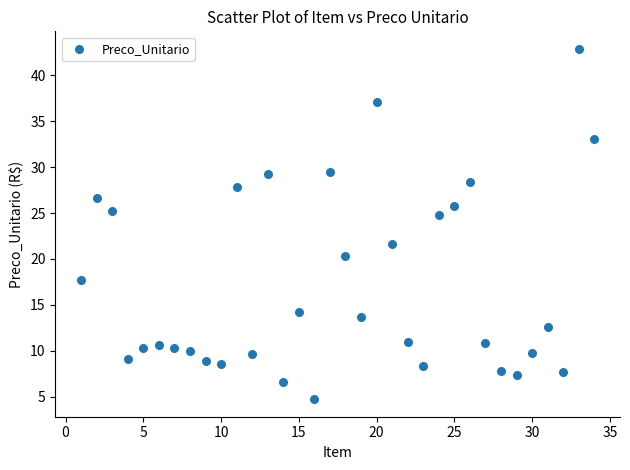

What is the range of Y values (max minus min)?

38.2